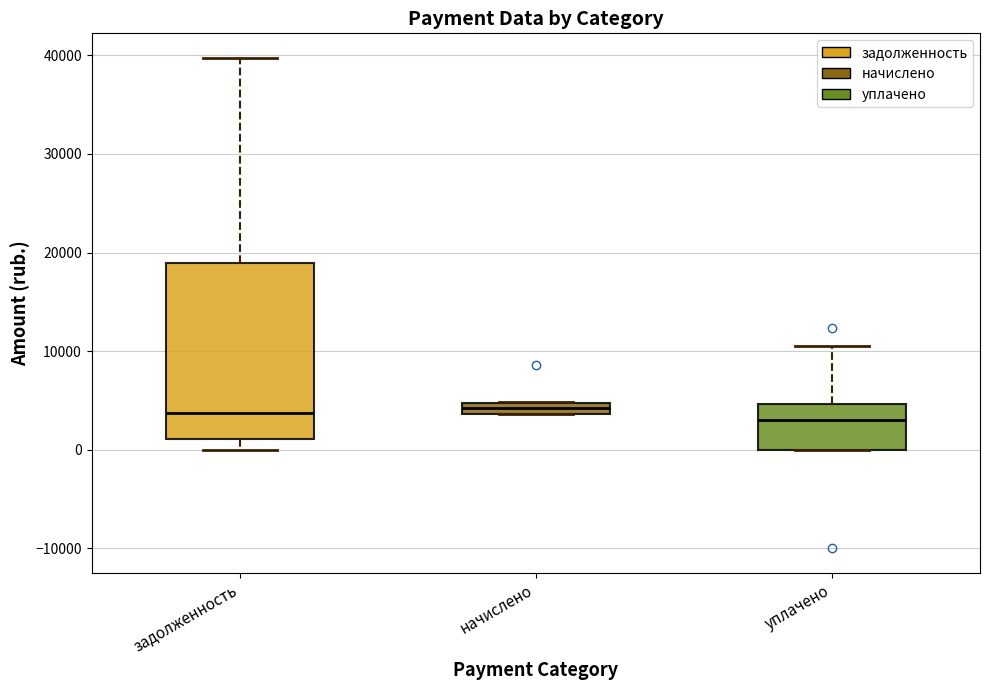

Where is the lower edge of the box for уплачено on the y-axis? The values are not printed on the chart, so give them approximately, as read against the axis.

0